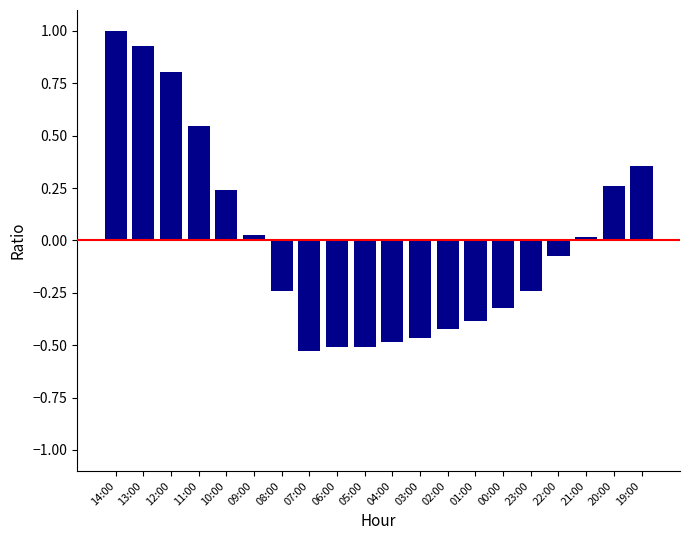

What is the maximum value shown in the chart?

1.0